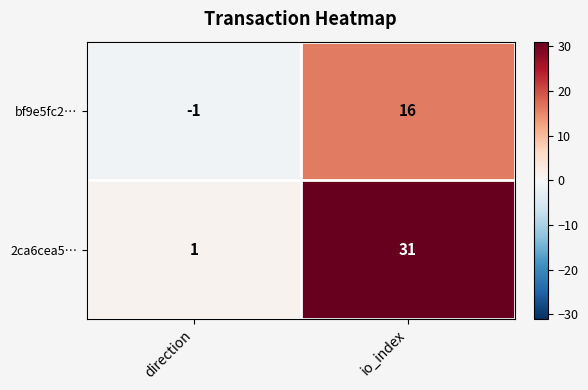

At which label is 2ca6cea5… closest to 16?

direction